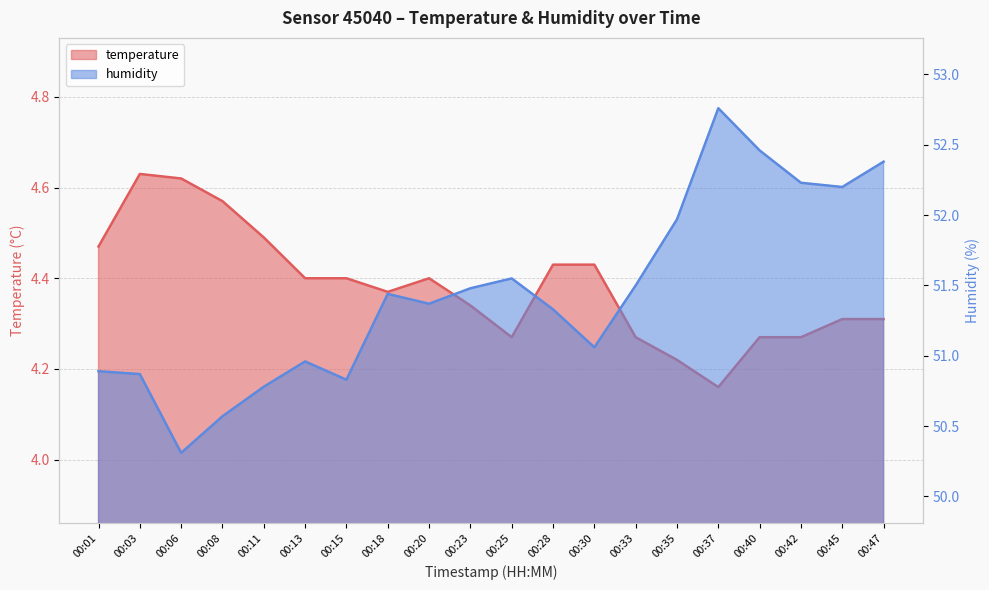

Between 00:18 and 00:33, which is larger?

00:18